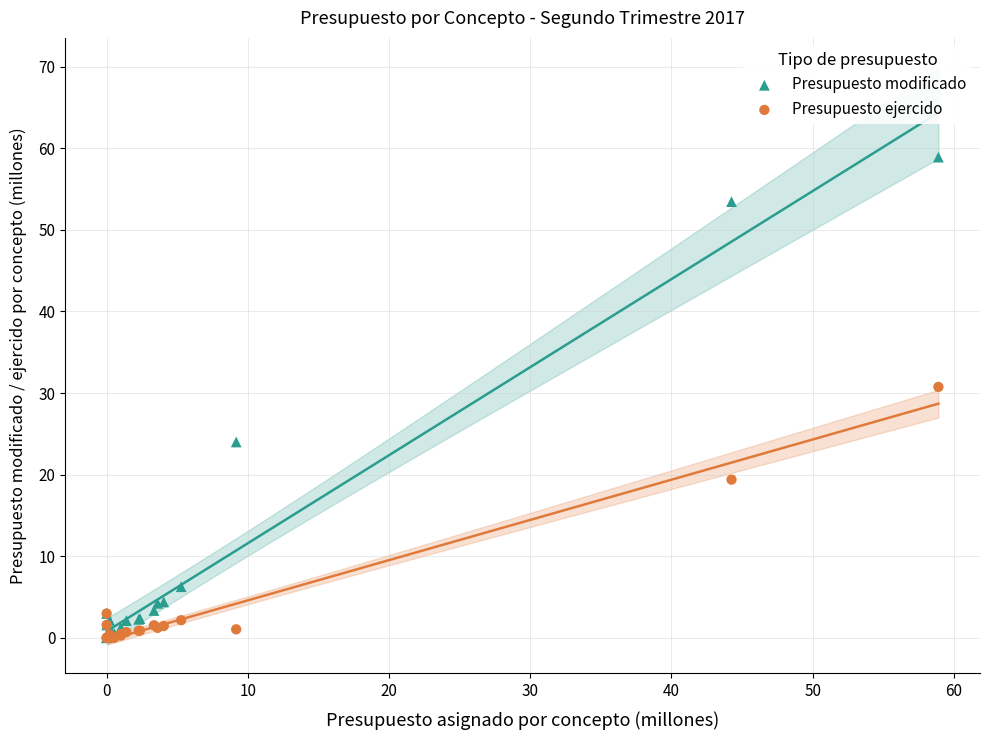

In the Presupuesto ejercido series, what Y value is closest to 15?

19.4